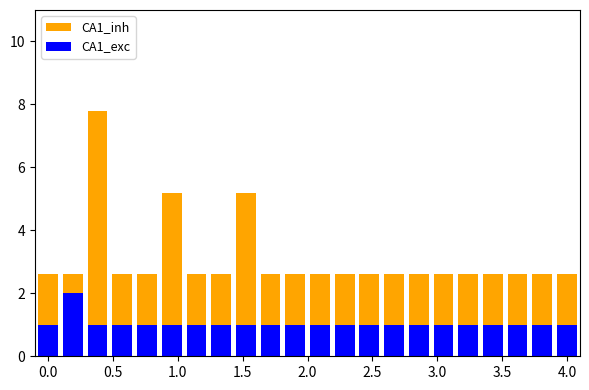

Reading left to right, what are all the values shown in this chart?

CA1_inh: 2.6	2.6	7.8	2.6	2.6	5.2	2.6	2.6	5.2	2.6	2.6	2.6	2.6	2.6	2.6	2.6	2.6	2.6	2.6	2.6	2.6	2.6
CA1_exc: 1.0	2.0	1.0	1.0	1.0	1.0	1.0	1.0	1.0	1.0	1.0	1.0	1.0	1.0	1.0	1.0	1.0	1.0	1.0	1.0	1.0	1.0